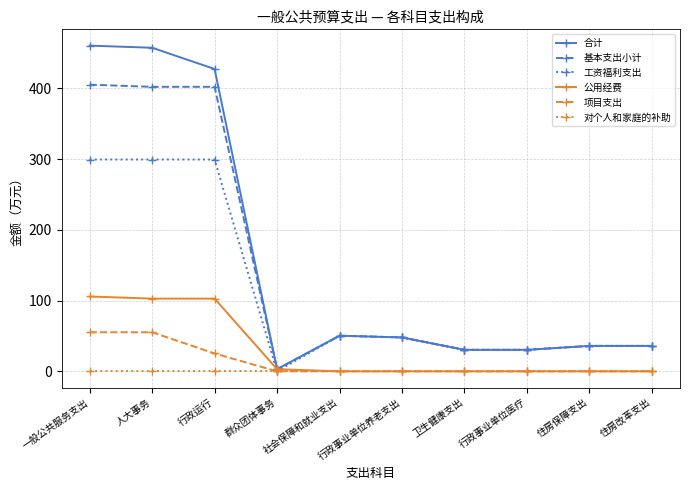

What is the difference between the highest and lowest values at 一般公共服务支出?

460.3